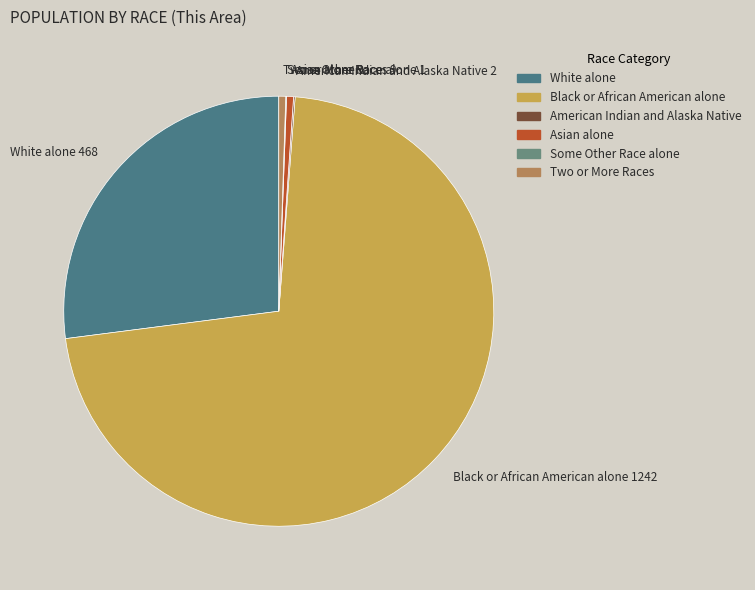

Between Two or More Races and White alone, which is larger?

White alone